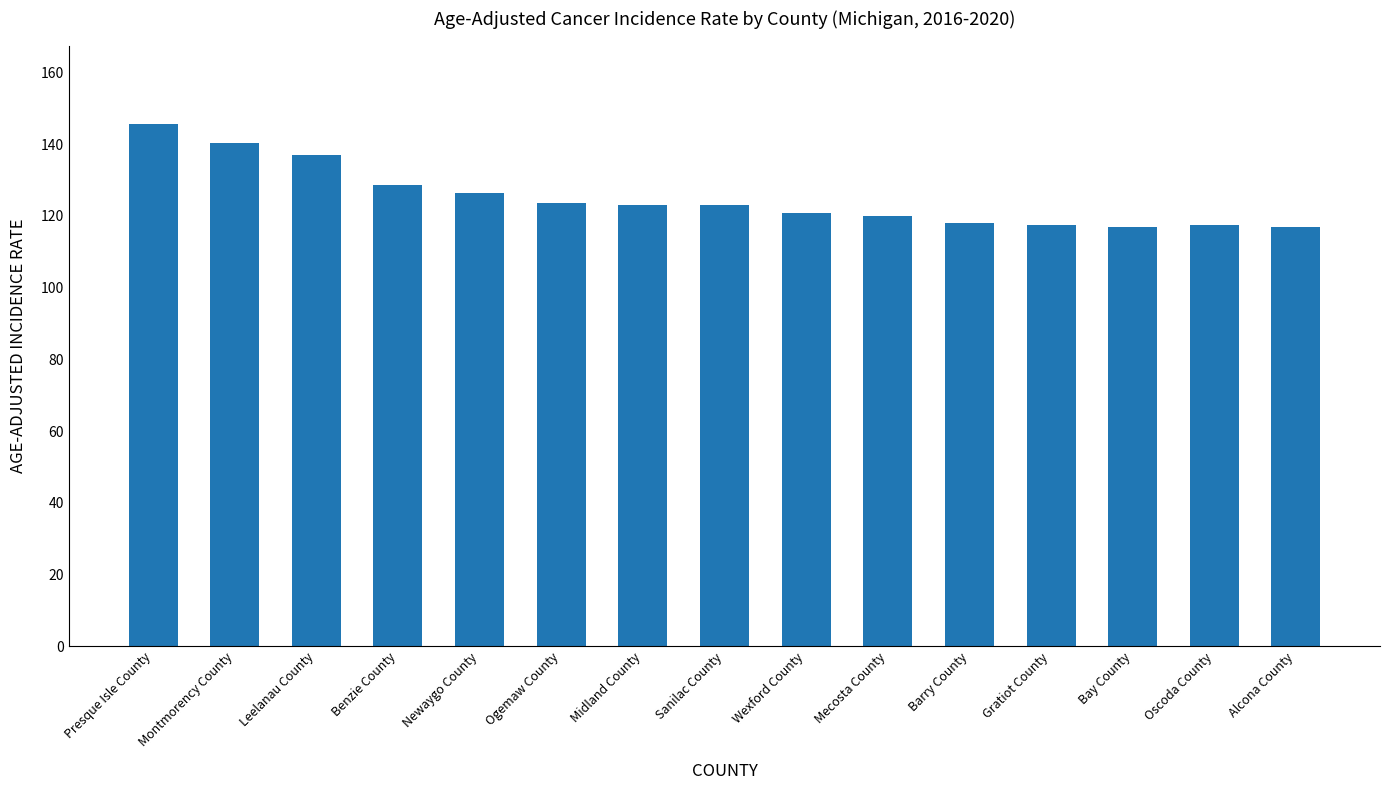

What is the difference between the second highest and minimum values?

23.4